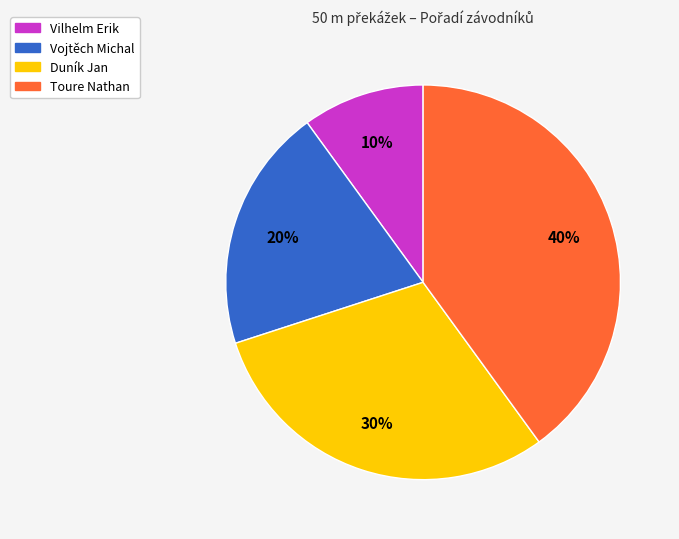

Combined, do Vilhelm Erik and Duník Jan account for over 50%?

No